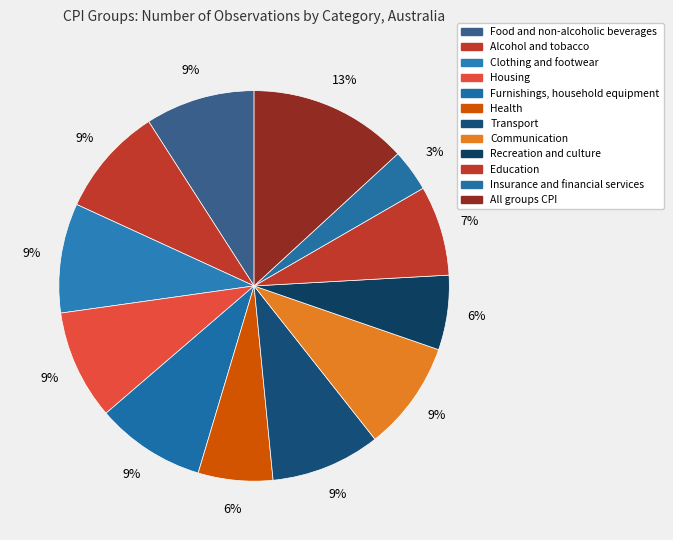

Rank the categories by value from lowest to highest.

Insurance and financial services, Health, Recreation and culture, Education, Food and non-alcoholic beverages, Alcohol and tobacco, Clothing and footwear, Housing, Furnishings, household equipment, Transport, Communication, All groups CPI